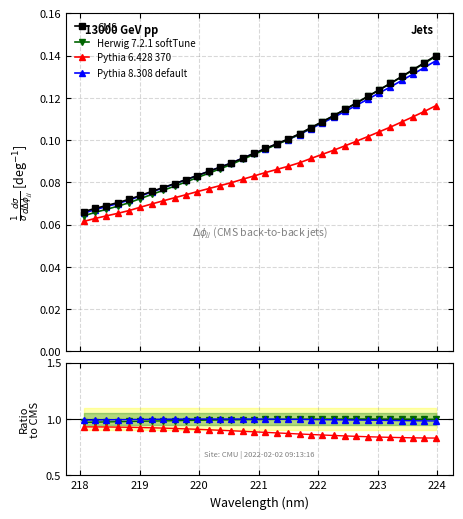

What is the greatest value displayed?

1.0